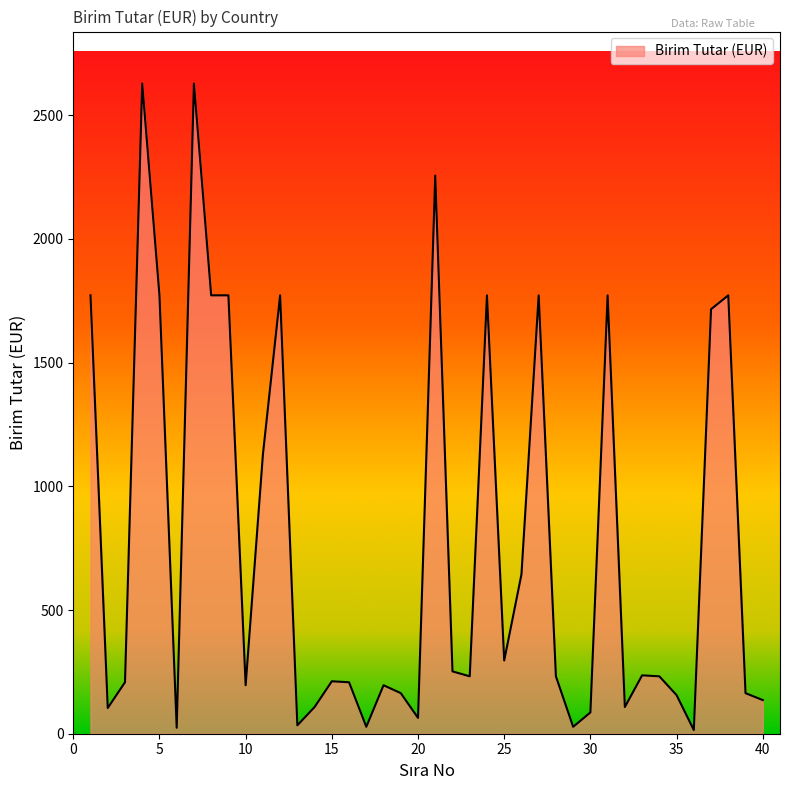

What is the difference between the maximum and minimum values?

2613